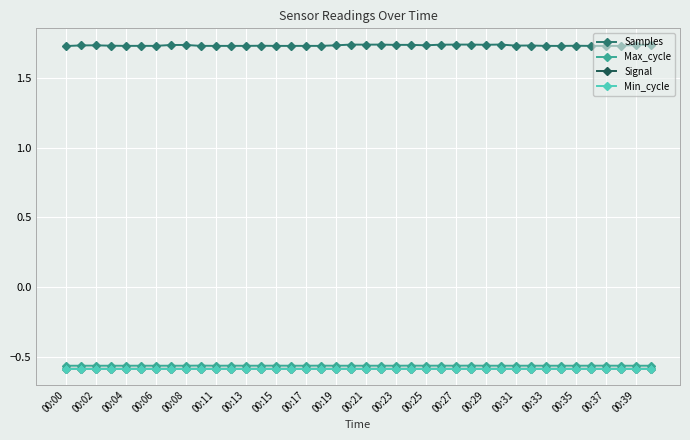

True or false: Signal has more than 0 interior local peaks.

True